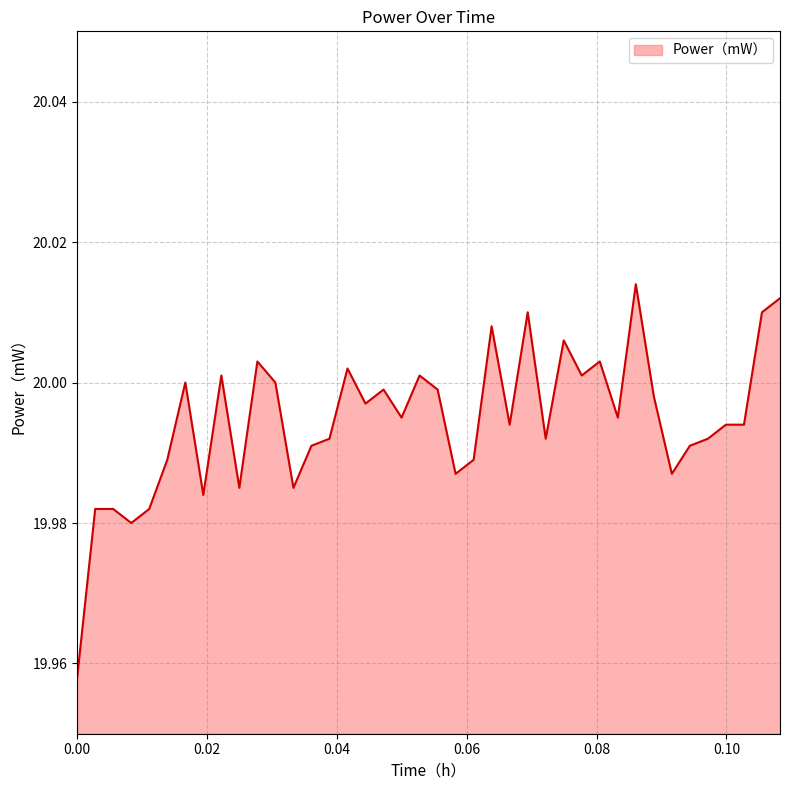

Which label corresponds to the largest value in the chart?

0.08605